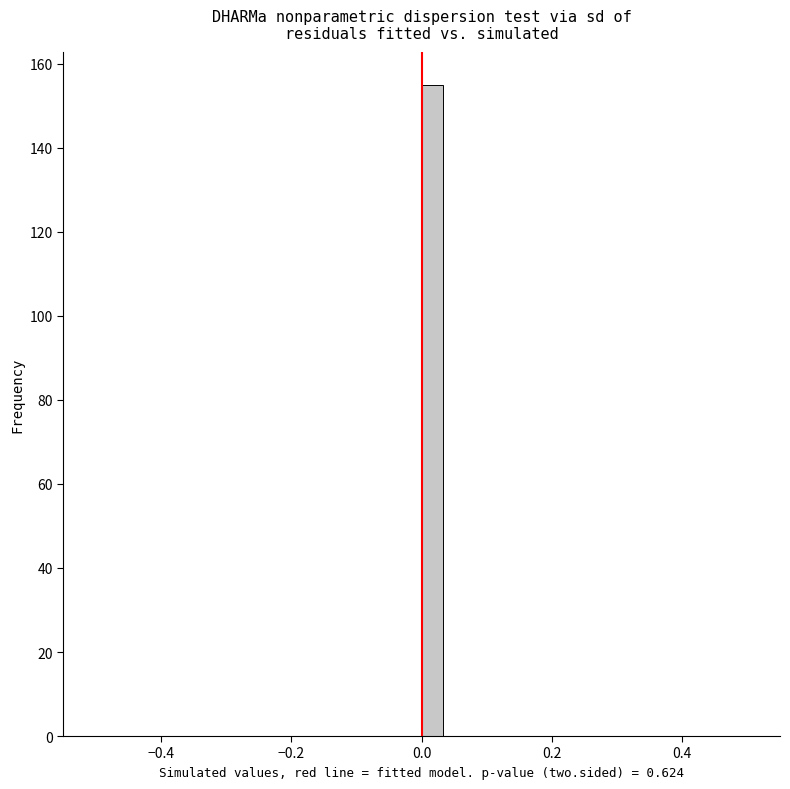

Read against the x-axis, roughly where is the centre of the tallest bar?

0.02